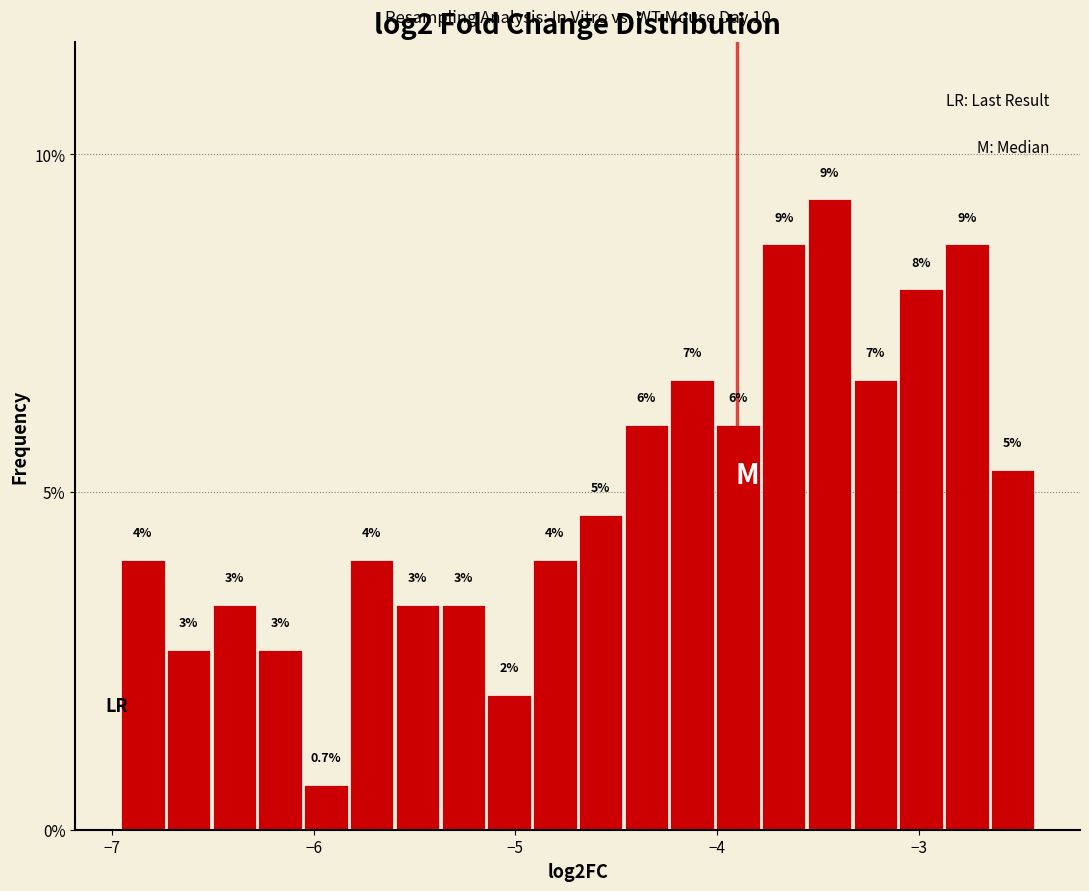

Read against the x-axis, roughly where is the centre of the tallest bar?

-3.4